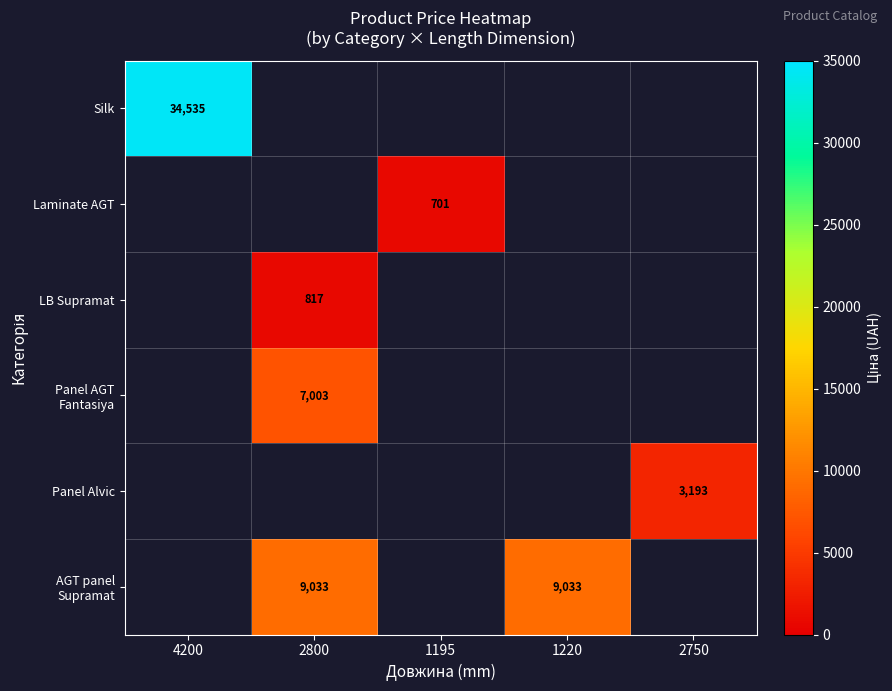

The value of Silk at 4200 is 46593.0. True or false?

False